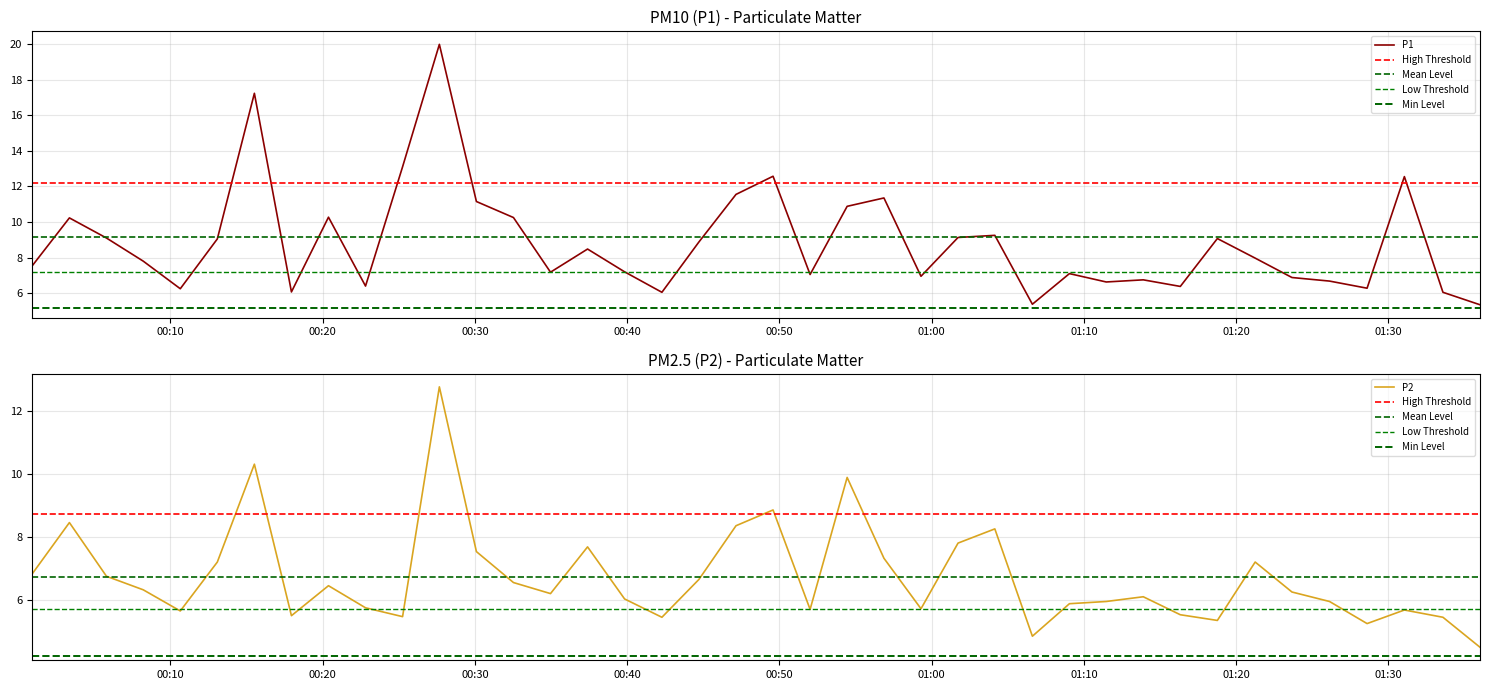

What is the total value across all series at 2023-01-16T01:04:09?

17.5